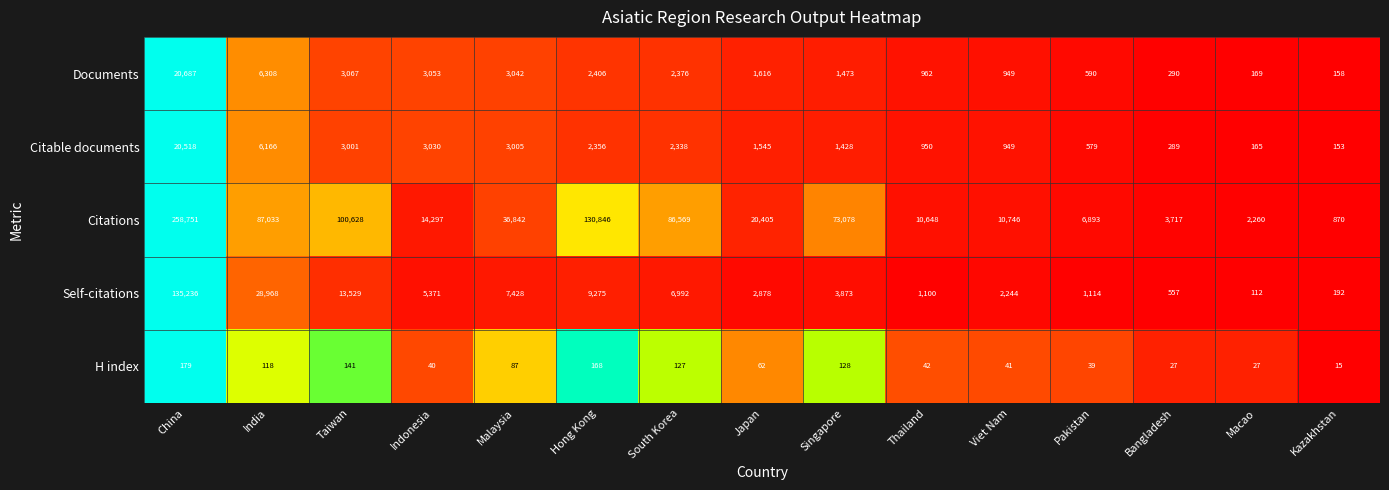

Which series has the largest total across all categories?

Citations